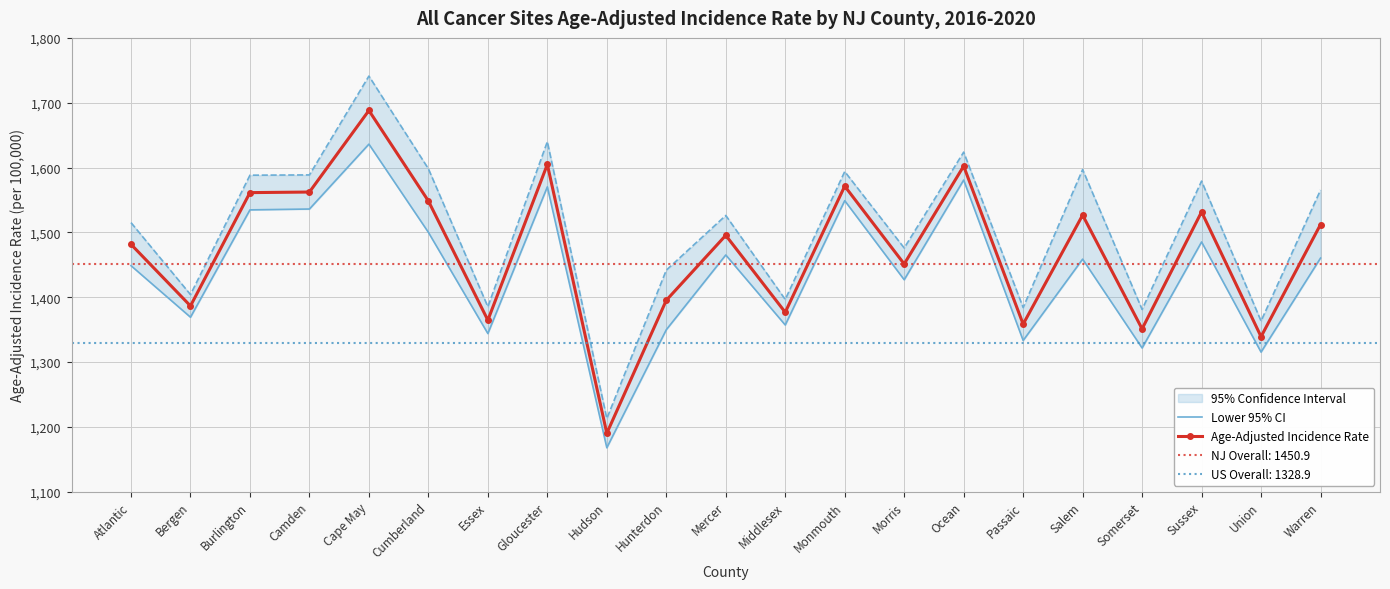

At which label does Age-Adjusted Incidence Rate first exceed 1495?

Burlington